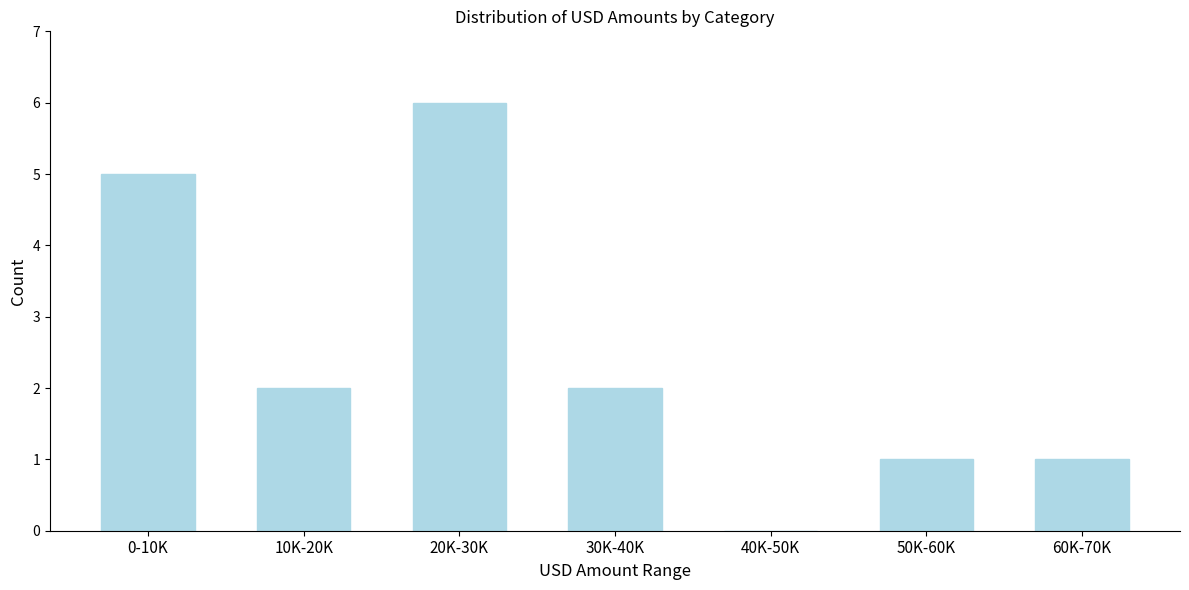

Reading left to right, what are all the values shown in this chart?

0-10K=5	10K-20K=2	20K-30K=6	30K-40K=2	40K-50K=0	50K-60K=1	60K-70K=1